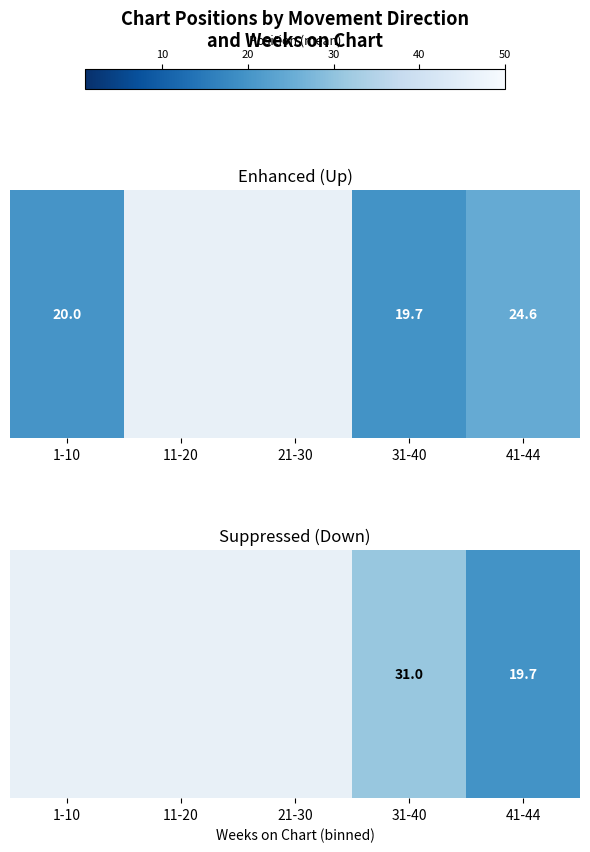

List the labels in order of value, smallest first.

41-44, 1-10, 11-20, 21-30, 31-40